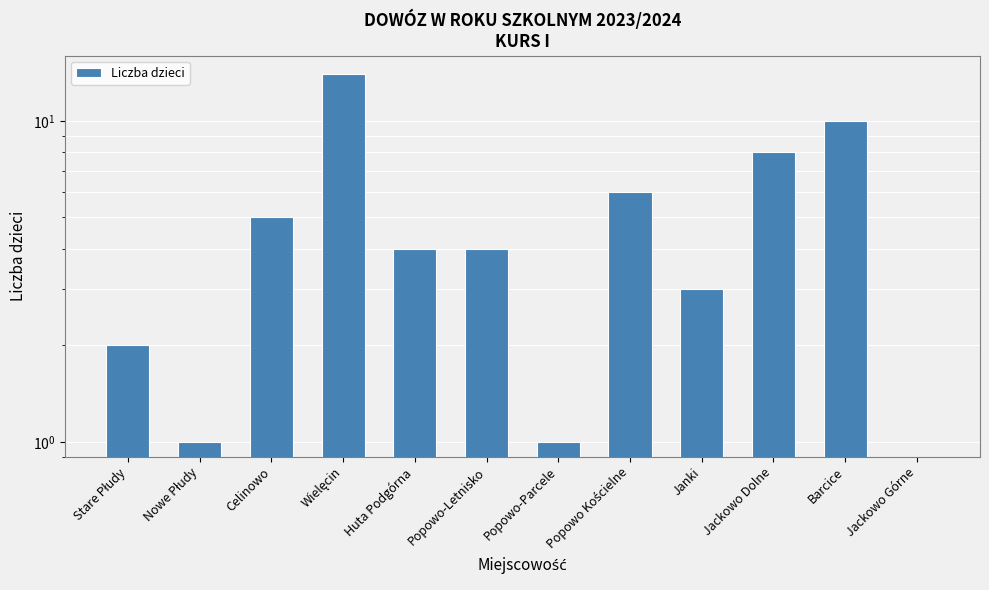

What position from the left is Jackowo Górne?

12